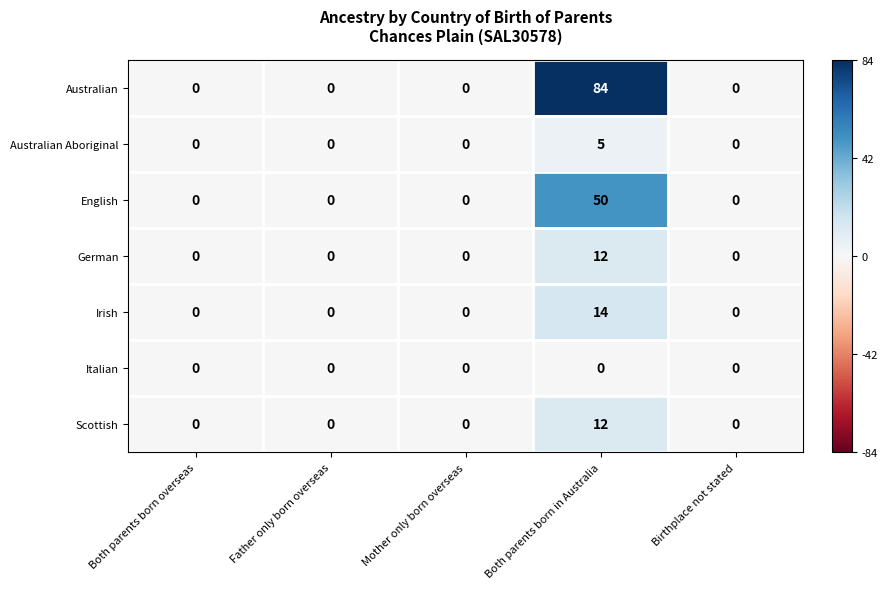

Between Both parents born overseas and Both parents born in Australia, which series saw the biggest shift?

Australian